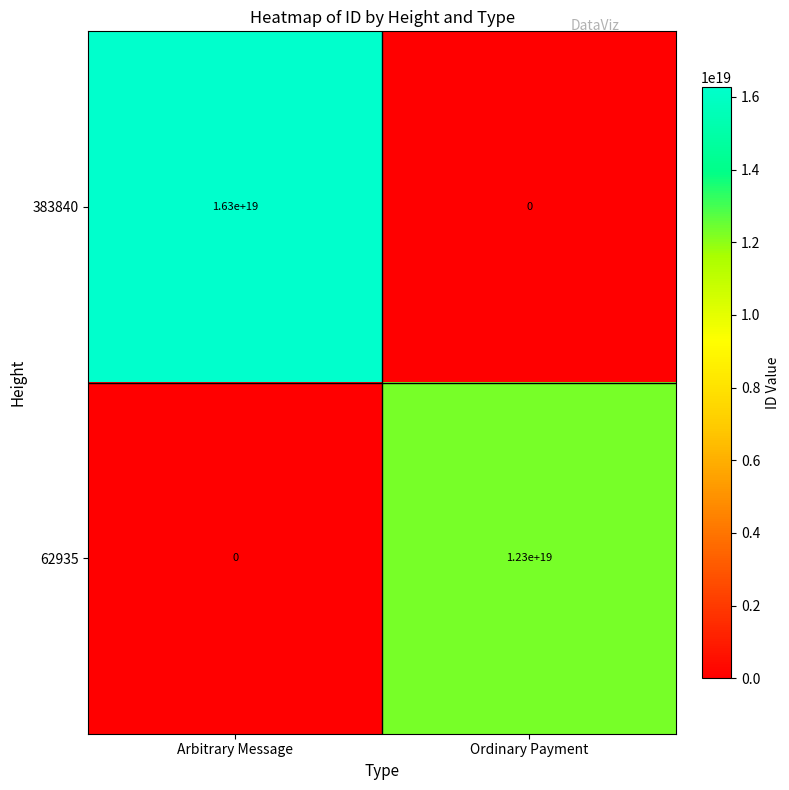

Is it true that 62935 equals 0 at Arbitrary Message?

True